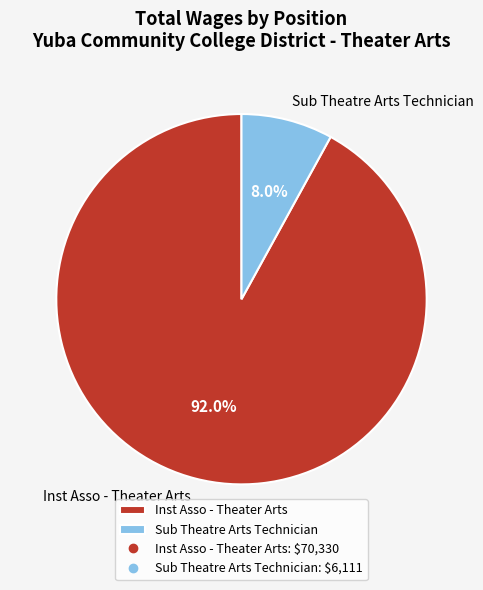

What is the total percentage of Inst Asso - Theater Arts and Sub Theatre Arts Technician?

100.0%